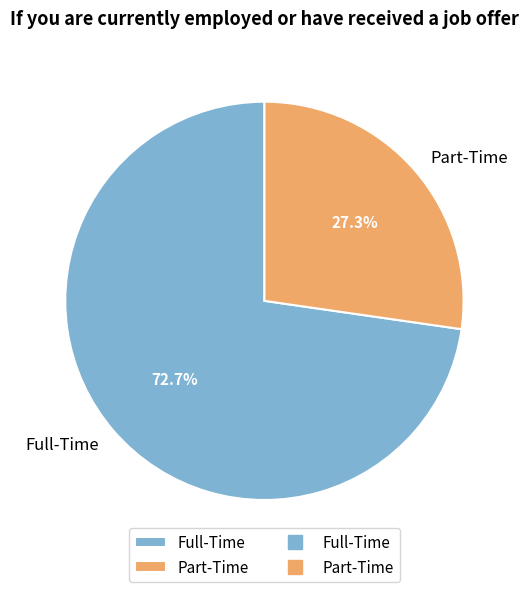

Which slice is the smallest?

Part-Time